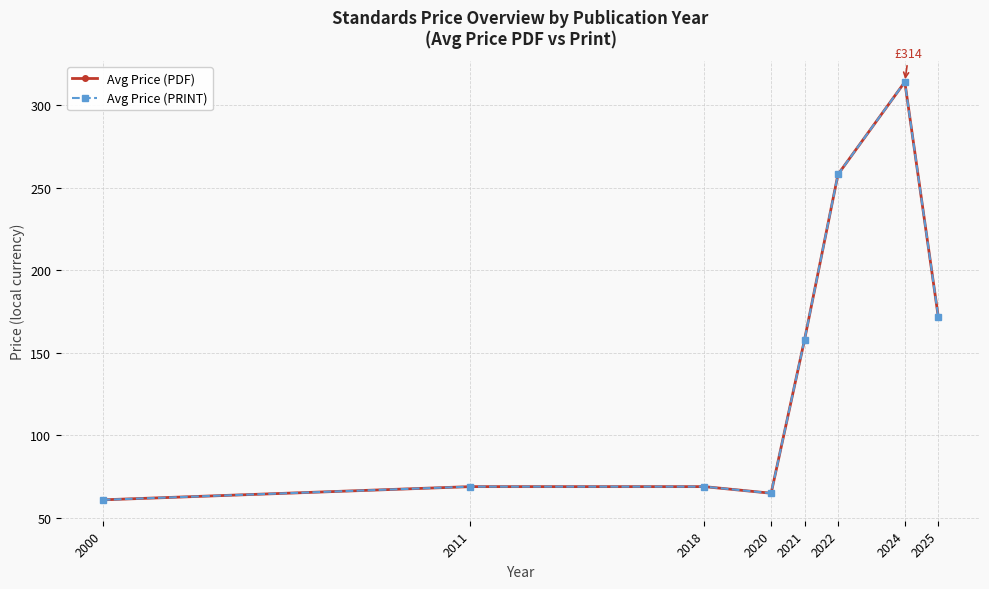

List the series in order of their peak value, lowest first.

Avg Price (PDF), Avg Price (PRINT)